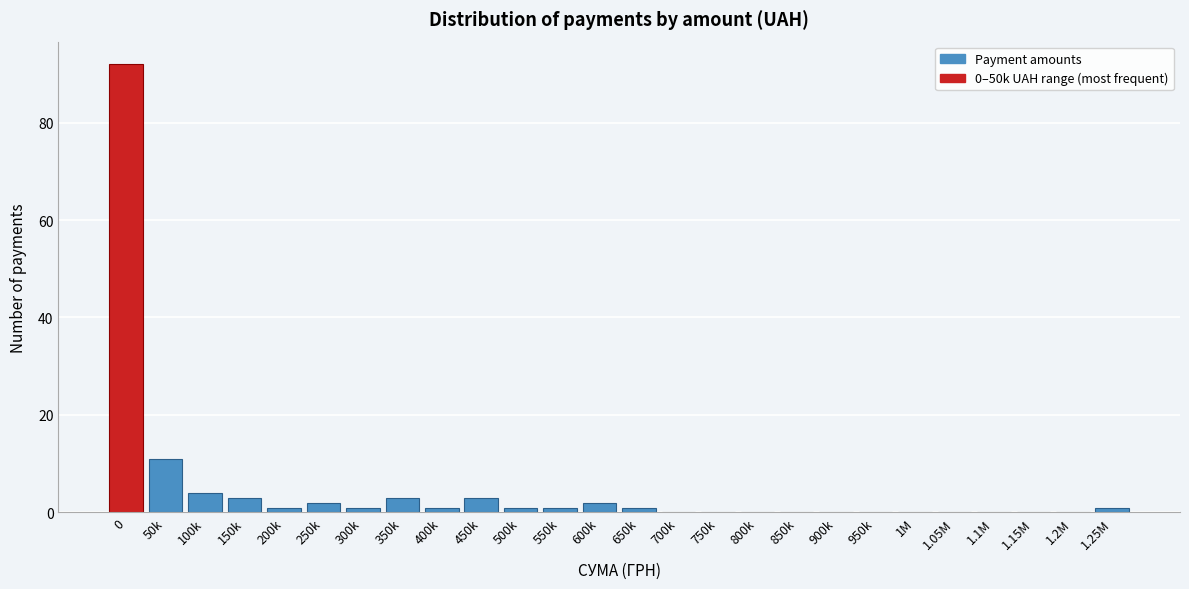

Reading left to right, list all the values displayed in this chart.

0=92	50k=11	100k=4	150k=3	200k=1	250k=2	300k=1	350k=3	400k=1	450k=3	500k=1	550k=1	600k=2	650k=1	700k=0	750k=0	800k=0	850k=0	900k=0	950k=0	1M=0	1.05M=0	1.1M=0	1.15M=0	1.2M=0	1.25M=1